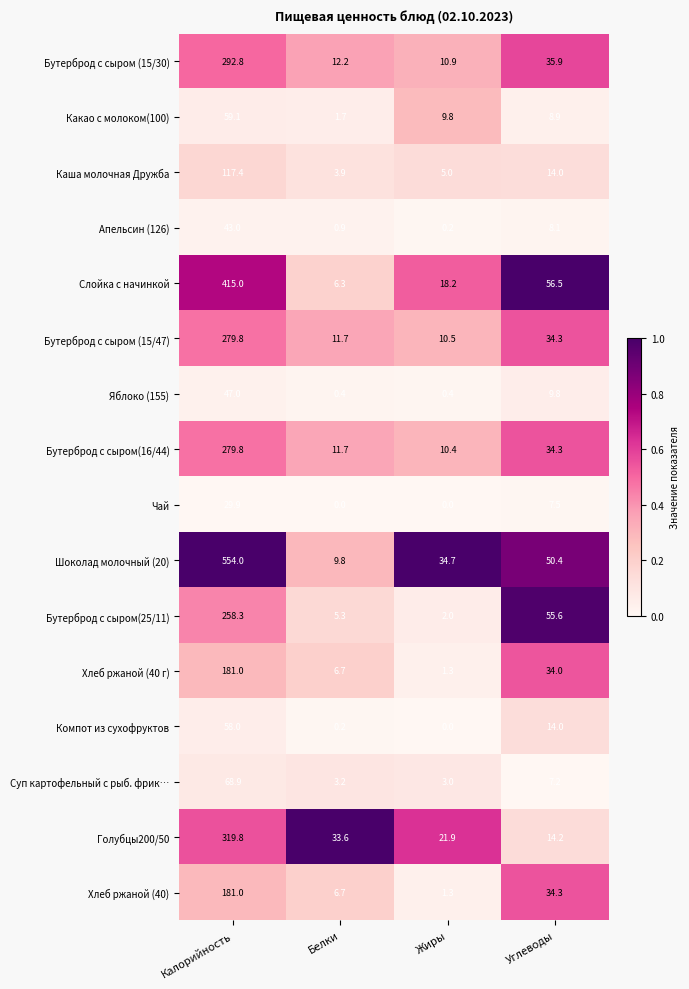

What is the spread (max minus min) of values at Калорийность?

524.1